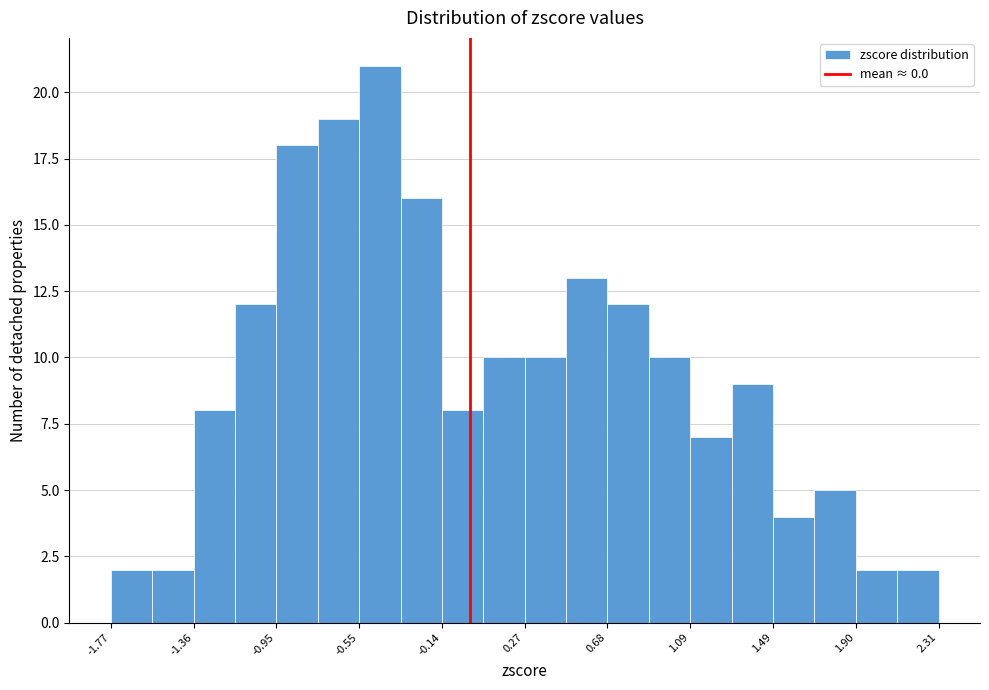

Reading left to right, transcribe this chart: for each bar, give the range it covers on the x-axis and its height. Neither the bar edges nor the heights are printed on the chart, so give them approximately, as read against the axes.

-1.75 to -1.55: 2
-1.55 to -1.35: 2
-1.35 to -1.15: 8
-1.15 to -0.95: 12
-0.95 to -0.75: 18
-0.75 to -0.55: 19
-0.55 to -0.35: 21
-0.35 to -0.15: 16
-0.15 to 0.05: 8
0.05 to 0.25: 10
0.25 to 0.45: 10
0.45 to 0.70: 13
0.70 to 0.90: 12
0.90 to 1.10: 10
1.10 to 1.30: 7
1.30 to 1.50: 9
1.50 to 1.70: 4
1.70 to 1.90: 5
1.90 to 2.10: 2
2.10 to 2.30: 2